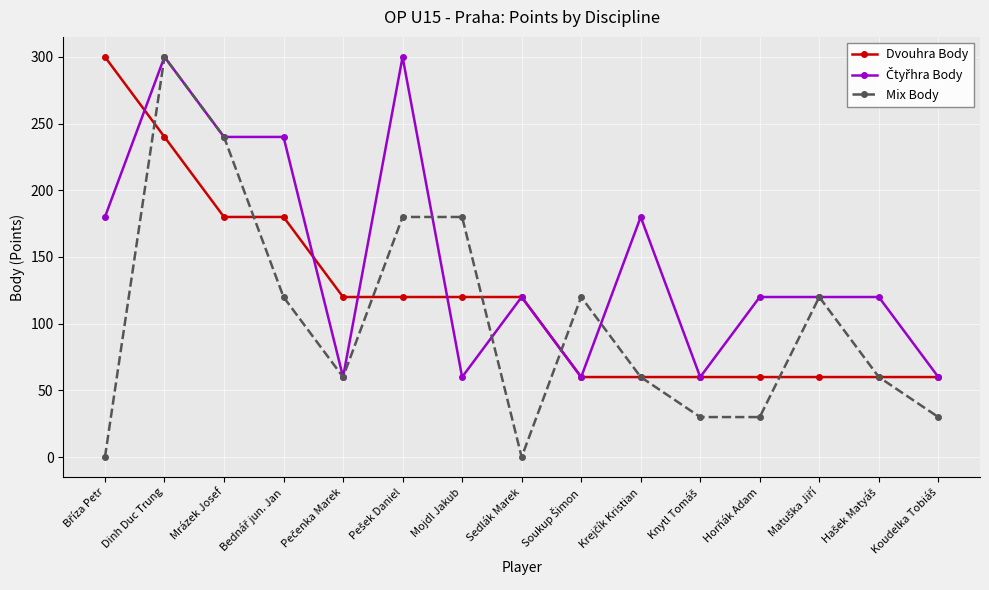

At how many categories does at least one series exceed 202?

5